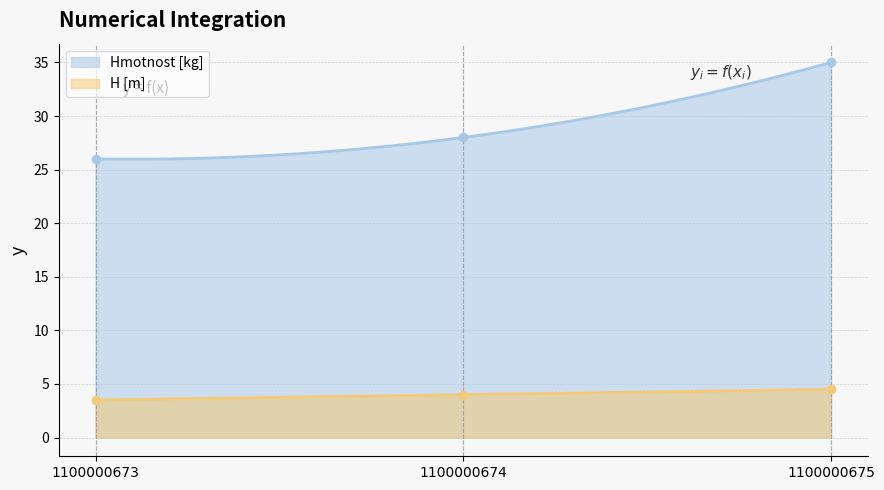

What is the approximate value of Hmotnost [kg] at 1100000675?

35.0